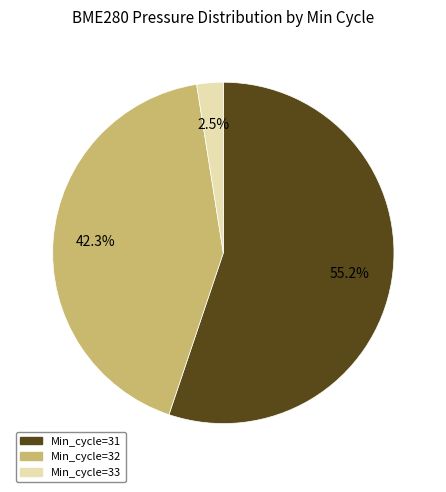

How many slices are in this pie chart?

3